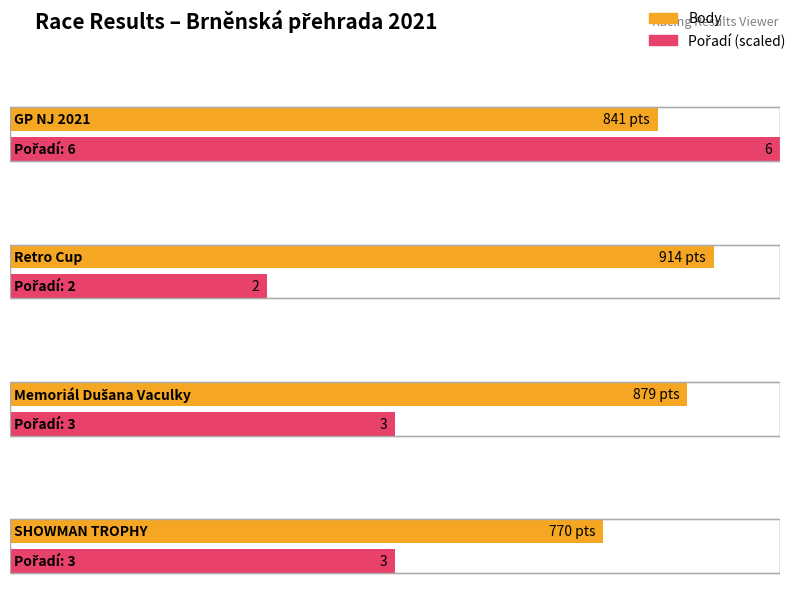

Does the chart contain any negative values?

No